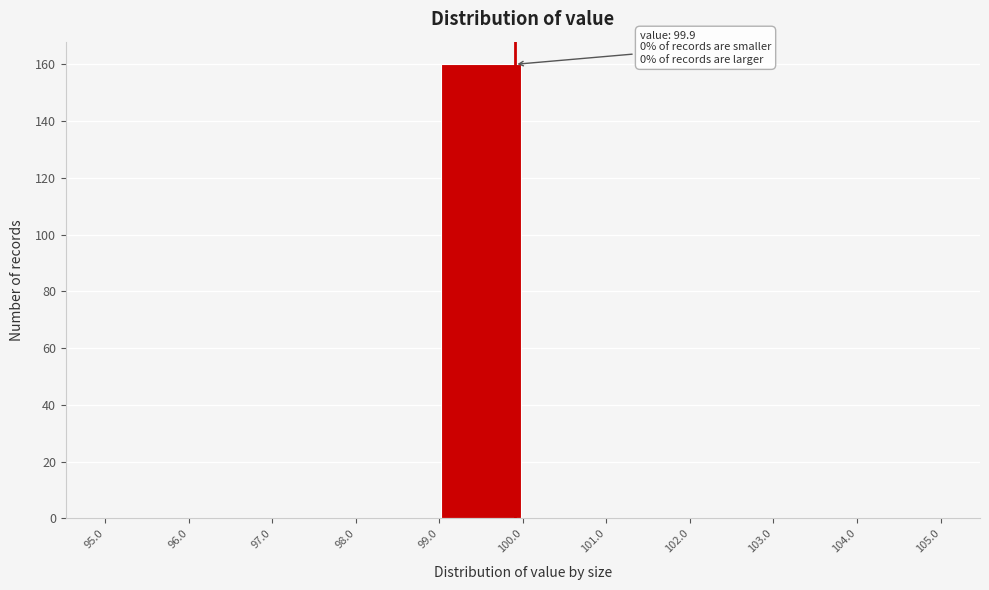

Which range on the x-axis has the tallest bar?

99.0 to 100.0